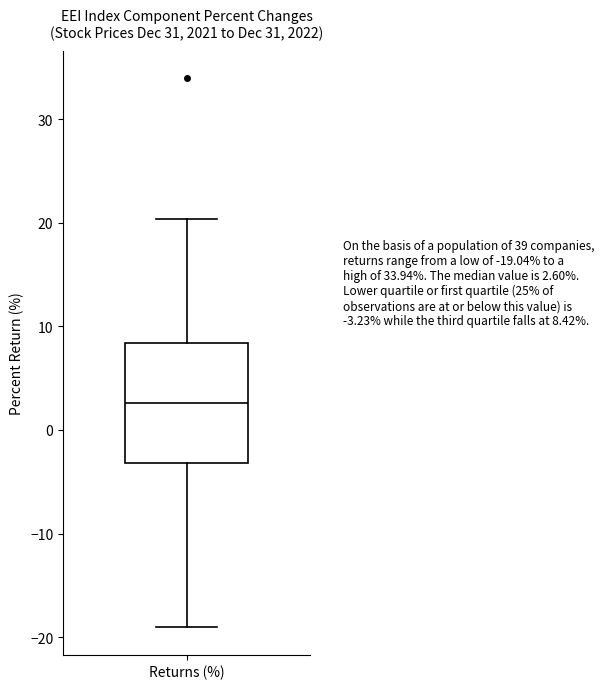

Read this box plot against the y-axis: the position of the median line, the range covered by the box, and the ends of both whiskers. The values are not printed on the chart, so give them approximately, as read against the axis.

median 3, box -3 to 8, whiskers -19 to 20